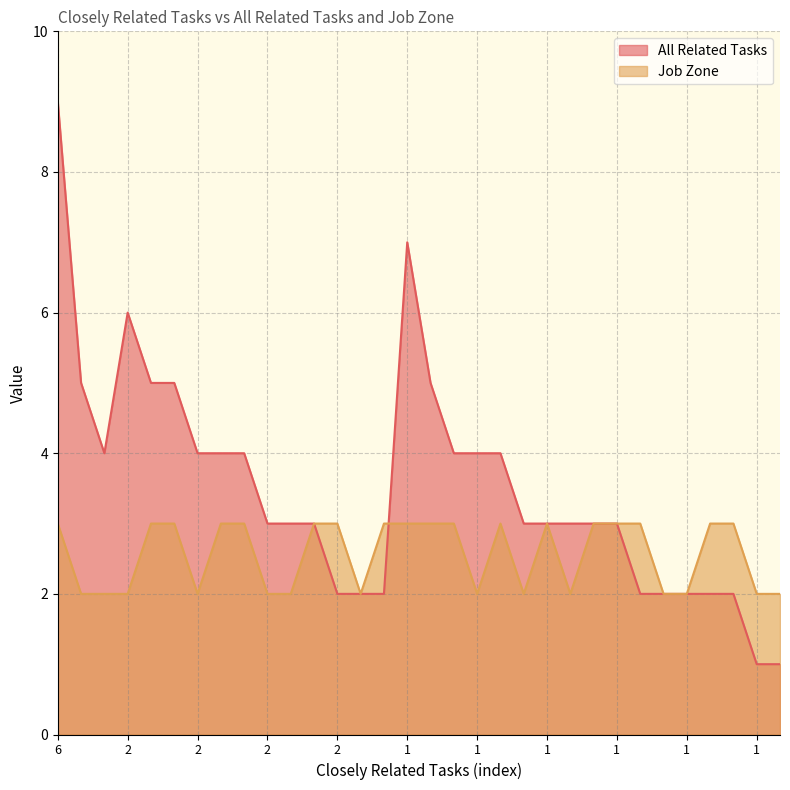

At which label does All Related Tasks first exceed 3?

6